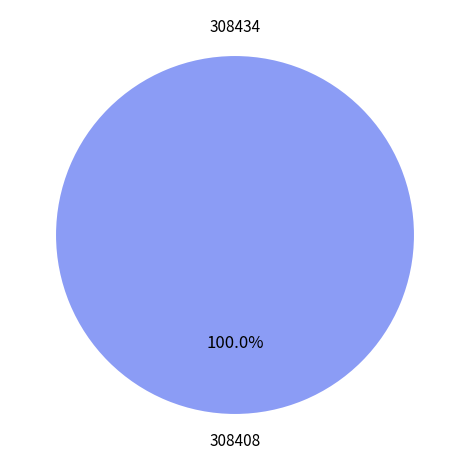

How much of the chart is everything except 308434?

100.0%